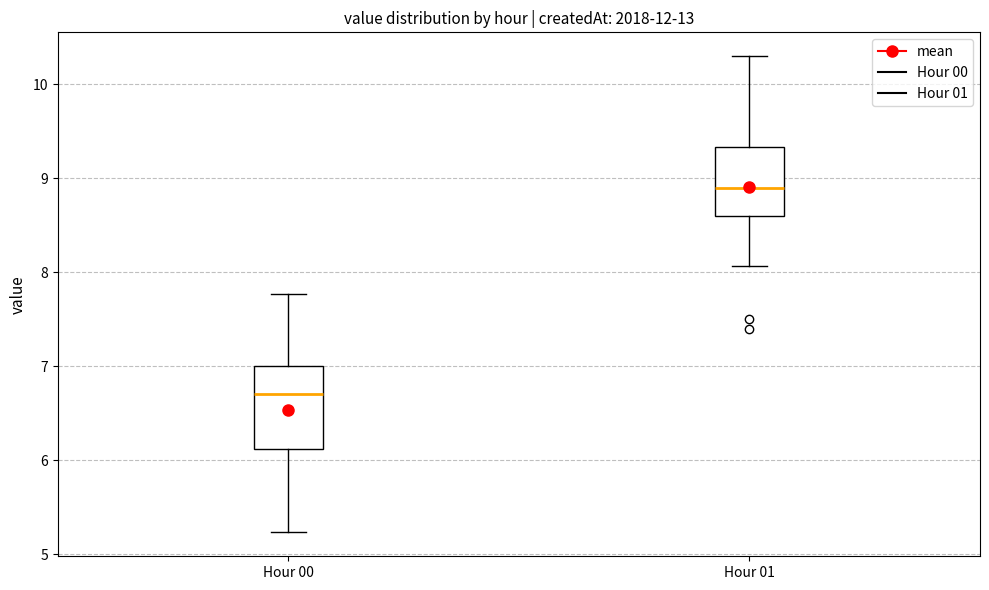

Where does the lower whisker of the box for Hour 00 end on the y-axis? The values are not printed on the chart, so give them approximately, as read against the axis.

5.2